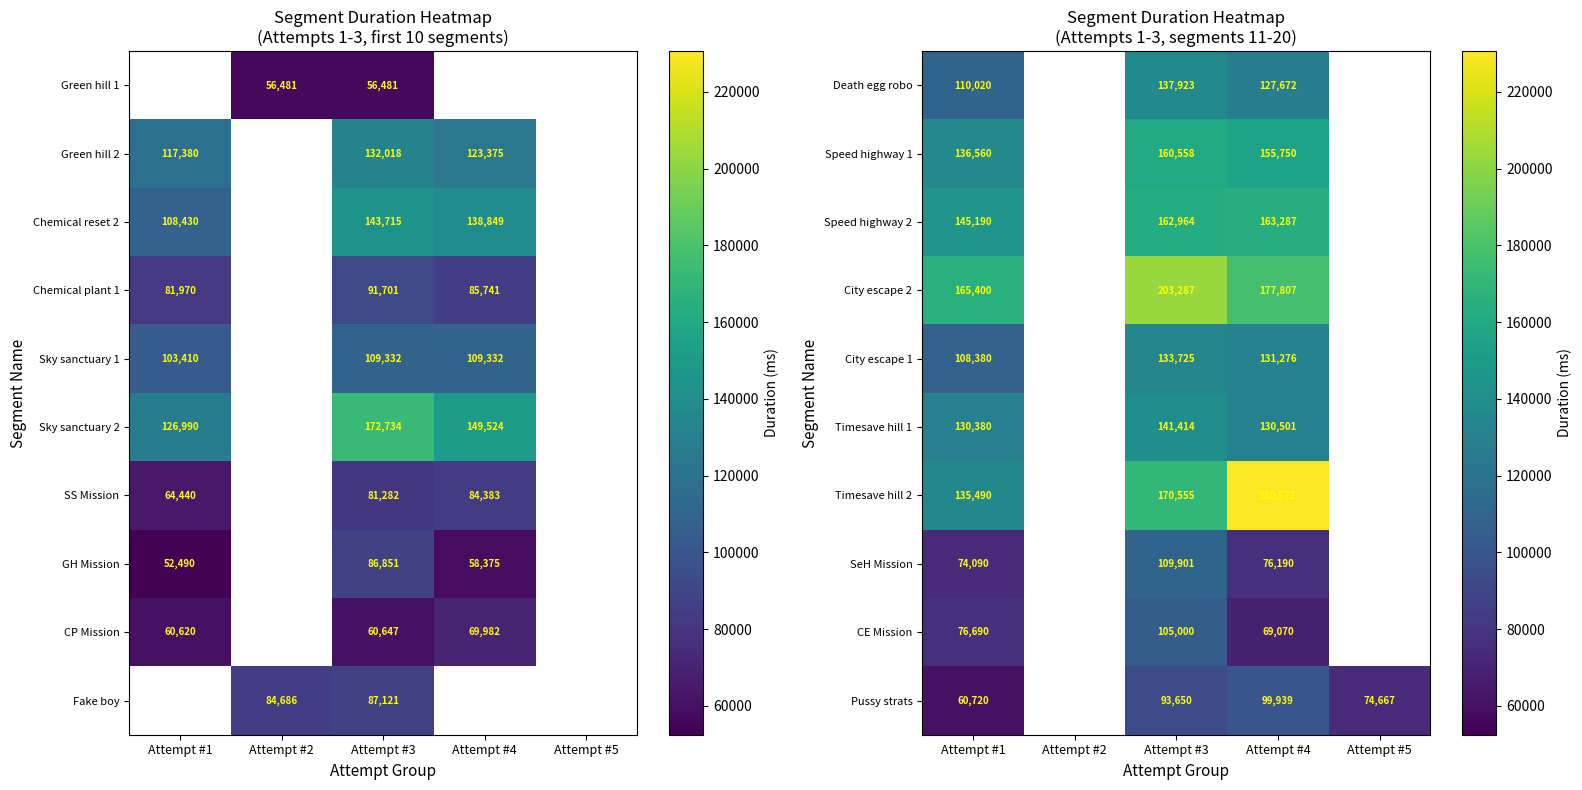

The value of Pussy strats at Attempt #1 is 60720. True or false?

True